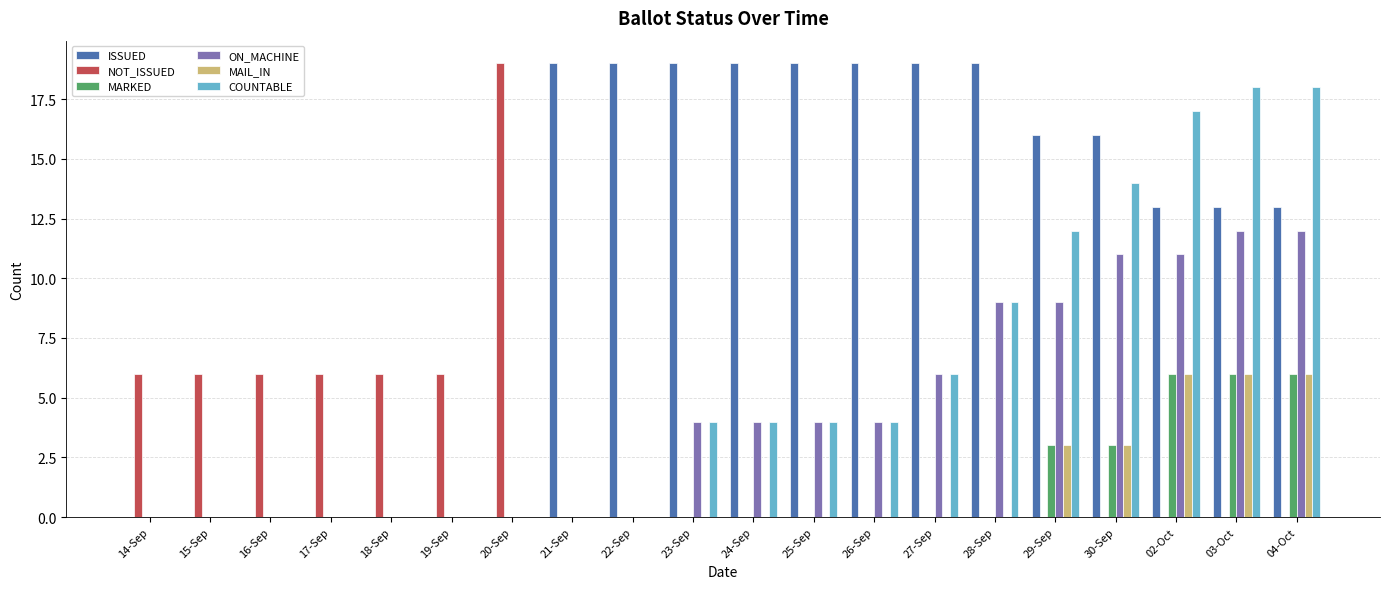

What is the total value across all series at 24-Sep?

27